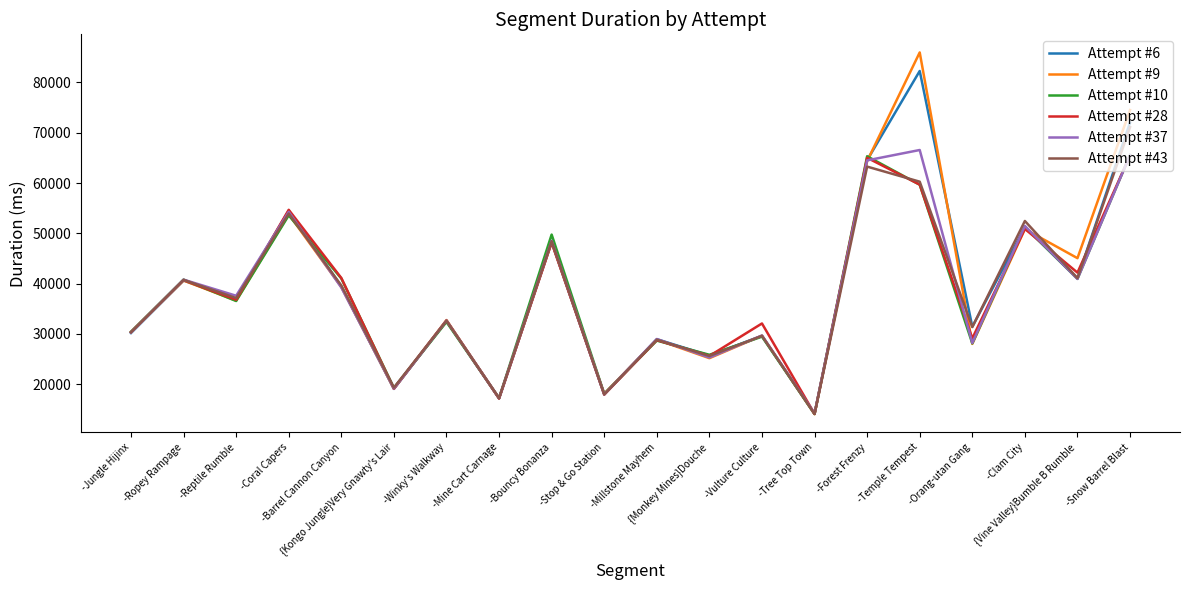

At which category does Attempt #37 reach its first local valley?

-Reptile Rumble